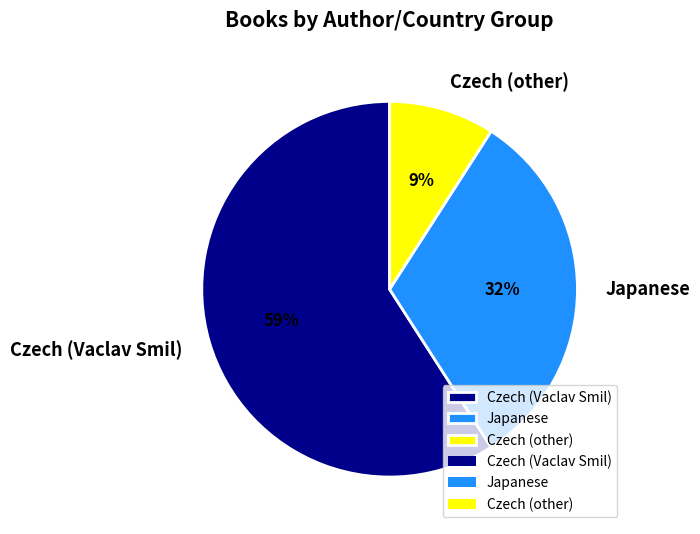

Rank the categories by value from lowest to highest.

Czech (other), Japanese, Czech (Vaclav Smil)